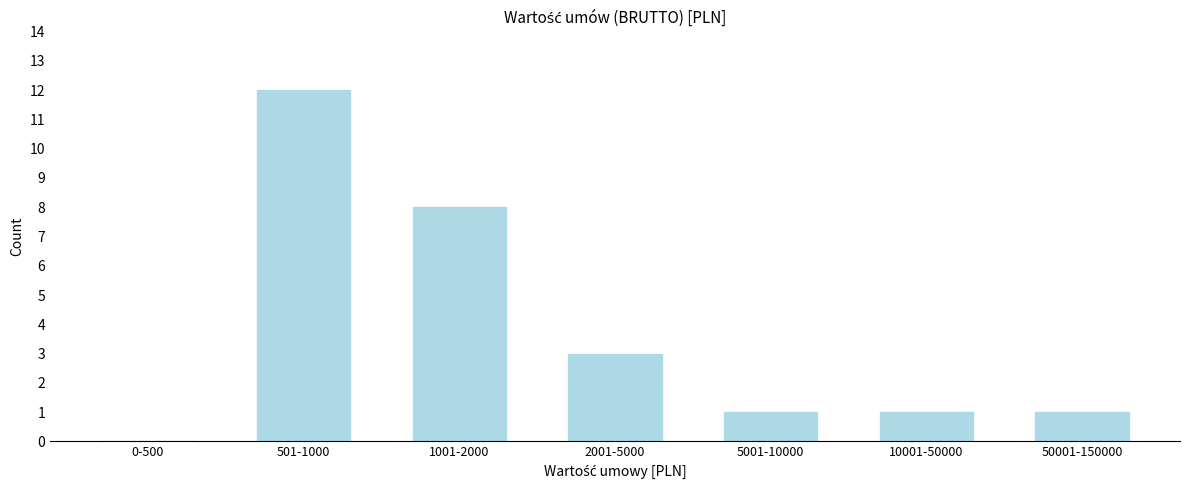

Reading left to right, list all the values displayed in this chart.

0-500=0	501-1000=12	1001-2000=8	2001-5000=3	5001-10000=1	10001-50000=1	50001-150000=1